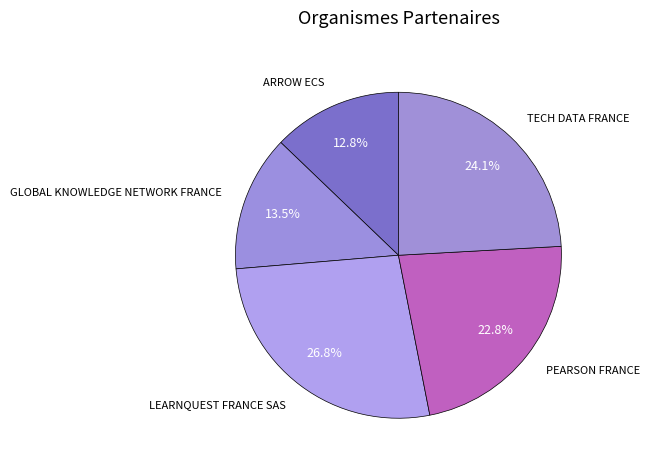

What is the largest slice in the pie chart?

LEARNQUEST FRANCE SAS